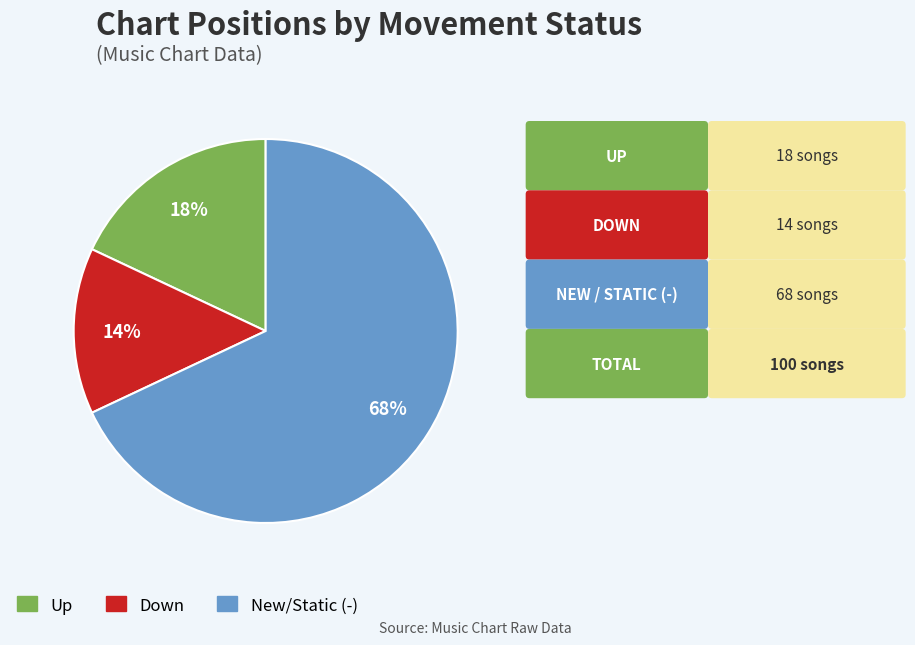

To the nearest percent, what is the difference between the largest and smallest slice percentages?

54%